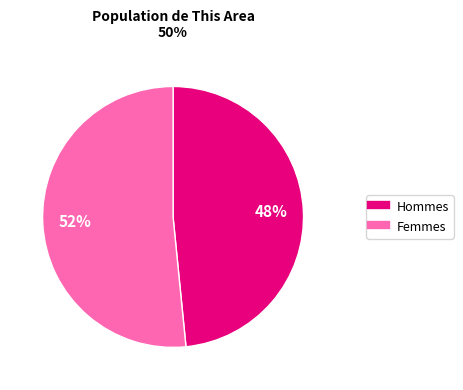

To the nearest percent, what is the average slice percentage?

50%